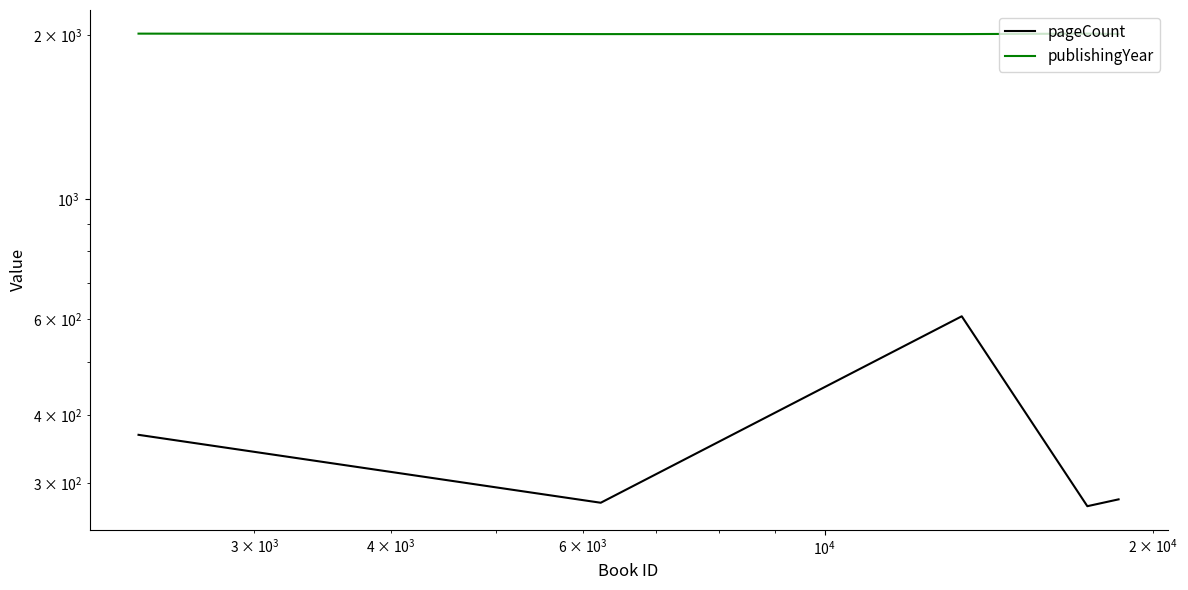

List the series in order of their peak value, lowest first.

pageCount, publishingYear